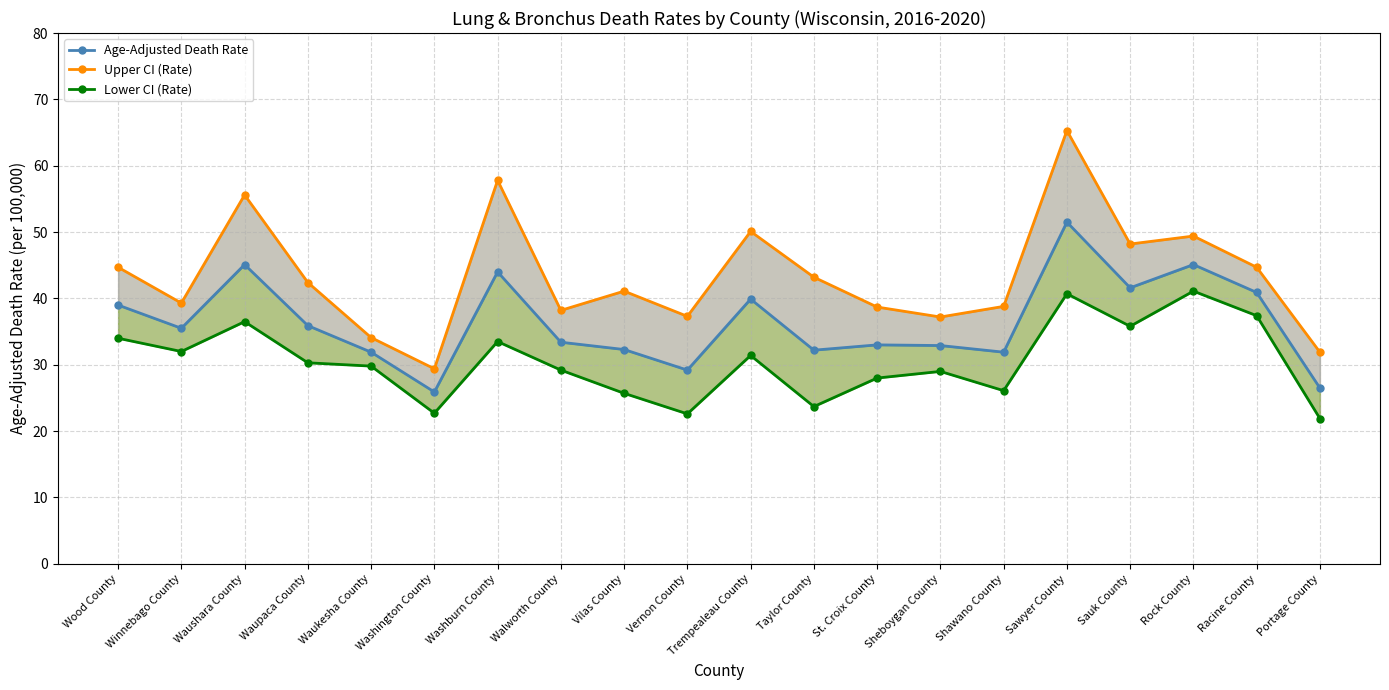

True or false: Upper CI (Rate) and Lower CI (Rate) cross at least once.

False